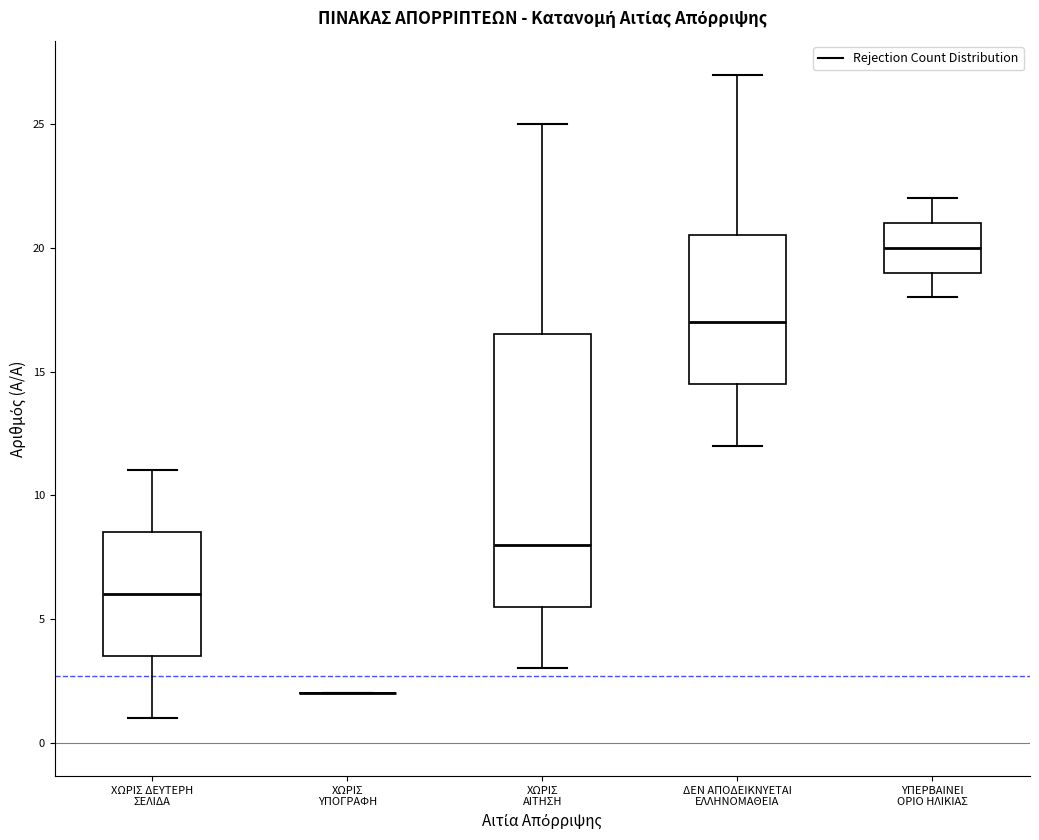

Reading left to right, transcribe this box plot: for each box, give where its median line is, the range the box spans, and where its two whiskers end, as read against the y-axis. The values are not printed on the chart, so give them approximately, as read against the axis.

ΧΩΡΙΣ ΔΕΥΤΕΡΗ ΣΕΛΙΔΑ: median 6.0, box 3.5 to 8.5, whiskers 1.0 to 11.0
ΧΩΡΙΣ ΥΠΟΓΡΑΦΗ: box collapsed to a line at 2.0, whiskers 2.0 to 2.0
ΧΩΡΙΣ ΑΙΤΗΣΗ: median 8.0, box 5.5 to 16.5, whiskers 3.0 to 25.0
ΔΕΝ ΑΠΟΔΕΙΚΝΥΕΤΑΙ ΕΛΛΗΝΟΜΑΘΕΙΑ: median 17.0, box 14.5 to 20.5, whiskers 12.0 to 27.0
ΥΠΕΡΒΑΙΝΕΙ ΟΡΙΟ ΗΛΙΚΙΑΣ: median 20.0, box 19.0 to 21.0, whiskers 18.0 to 22.0